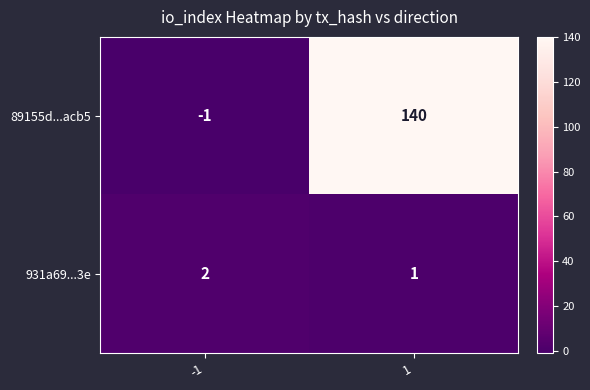

Is the value of 89155d...acb5 at 1 greater than the value of 931a69...3e at 1?

Yes